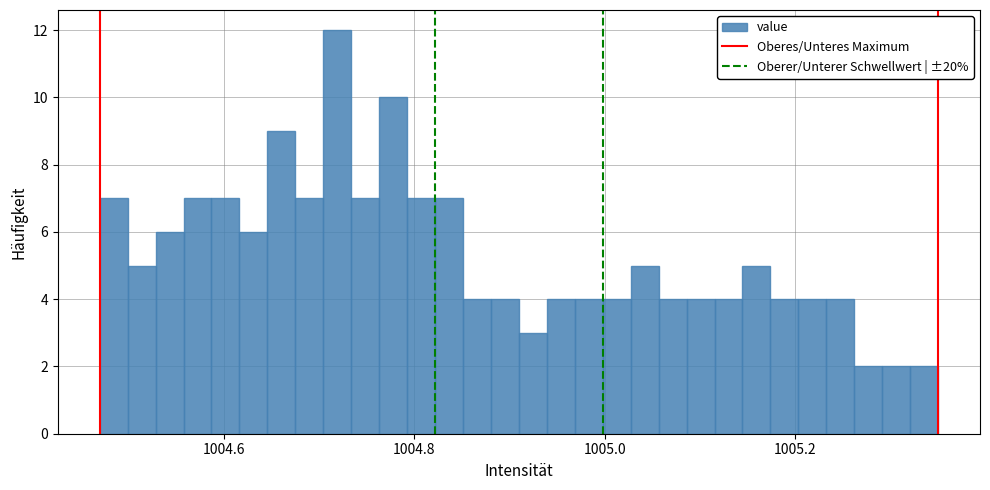

Around what value on the x-axis is the tallest bar? Give the approximate position of its centre, as read against the axis.

1004.72